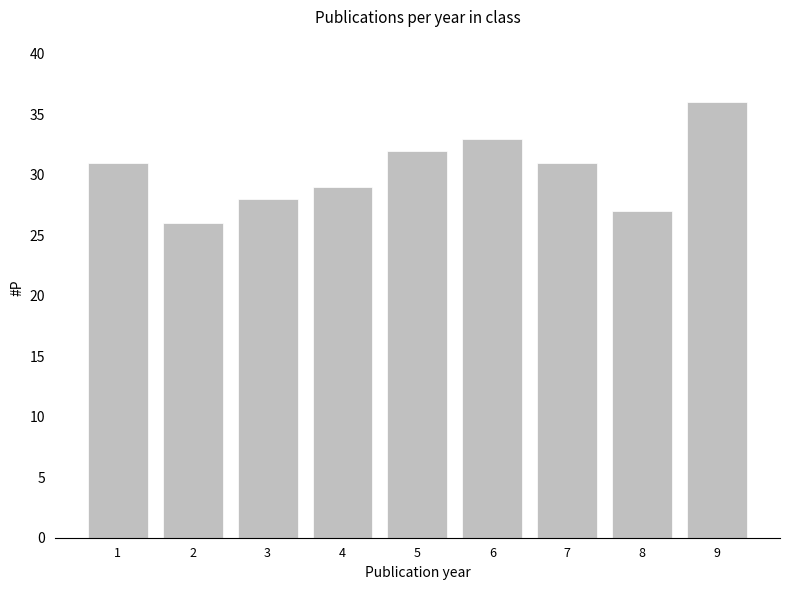

Which has a higher value, 1 or 8?

1